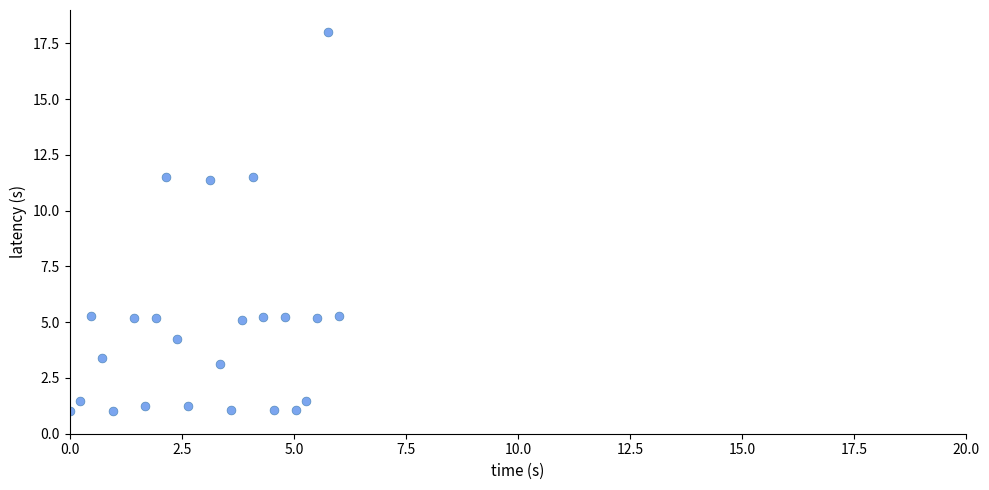

What is the range of Y values (max minus min)?

17.0